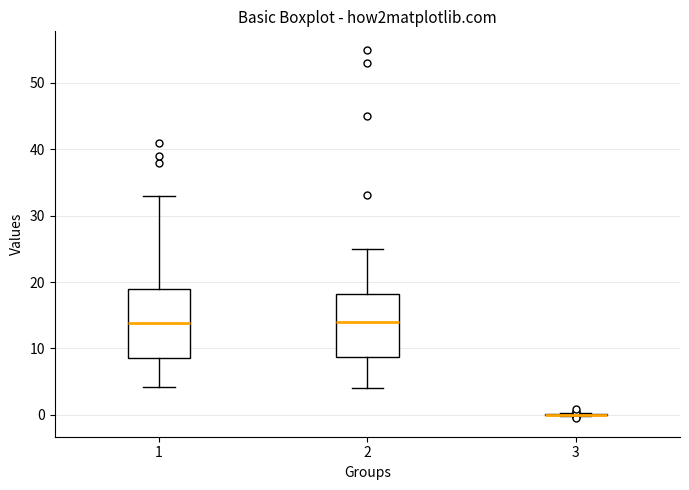

Reading left to right, read every box against the y-axis: the position of its median line, the range the box covers, and the ends of its whiskers. The values are not printed on the chart, so give them approximately, as read against the axis.

1: median 14, box 9 to 19, whiskers 4 to 33
2: median 14, box 9 to 18, whiskers 4 to 25
3: box collapsed to a line at 0, whiskers 0 to 0